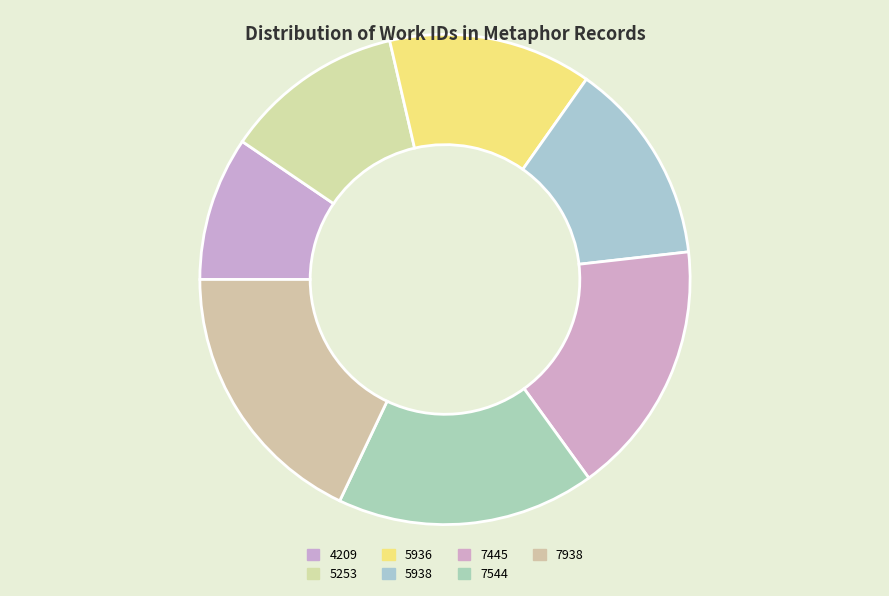

How many segments does this pie chart have?

7